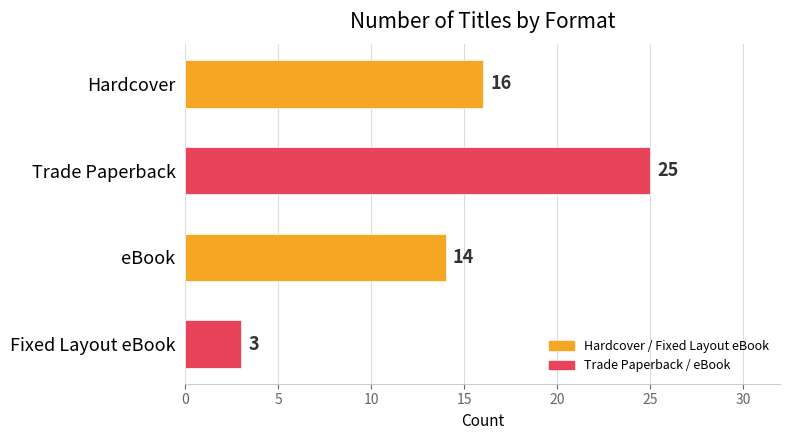

Does the chart contain stacked bars?

No